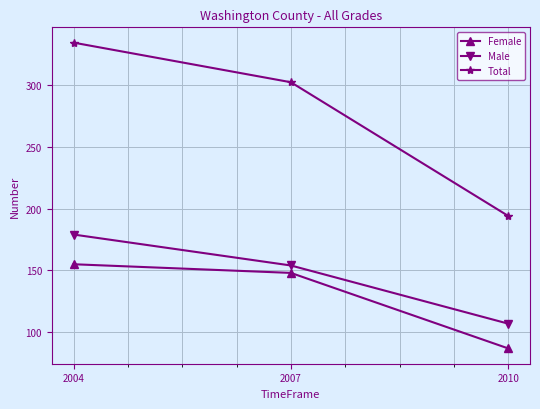

What is the sum of the Total values at 2010 and 2004?

528